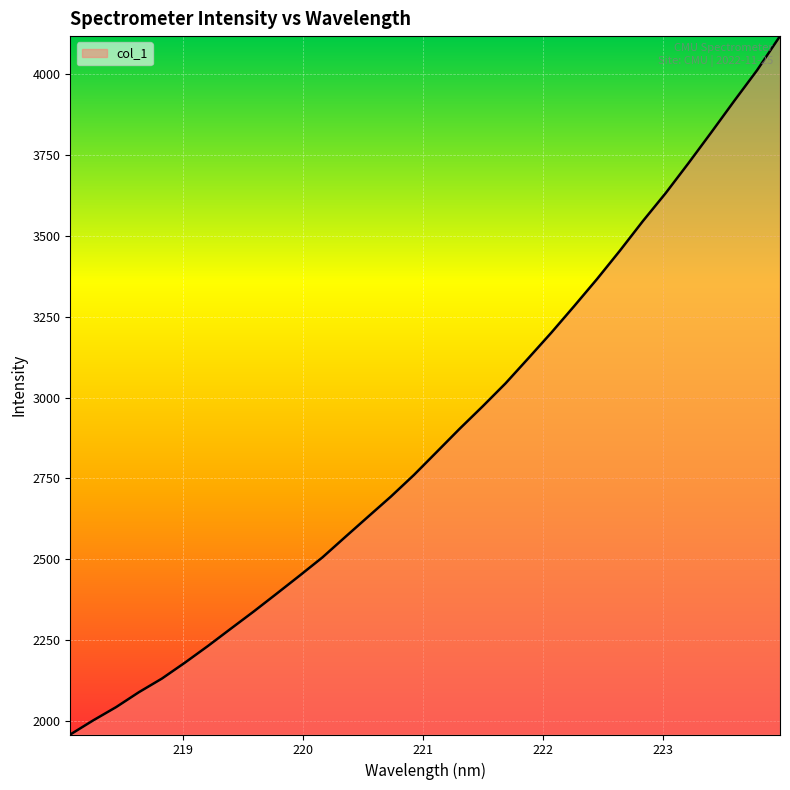

What is the maximum value shown in the chart?

4117.6